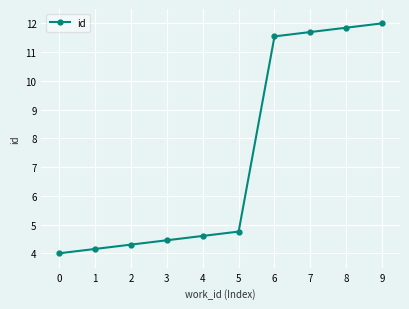

Rank the categories by value from highest to lowest.

9, 8, 7, 6, 5, 4, 3, 2, 1, 0